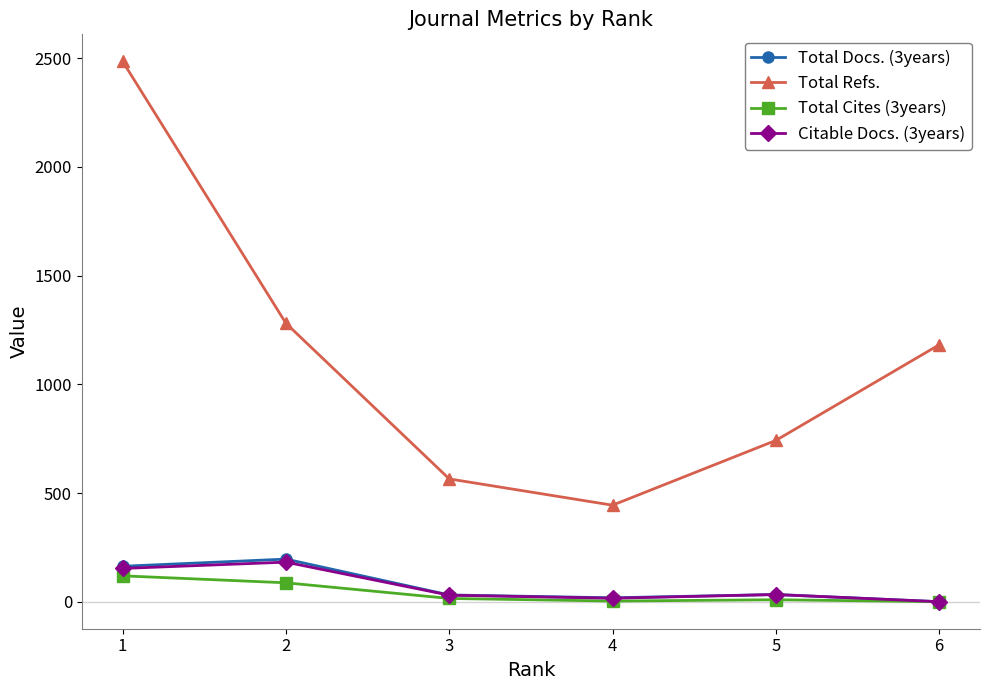

How many data points does each series have?

6